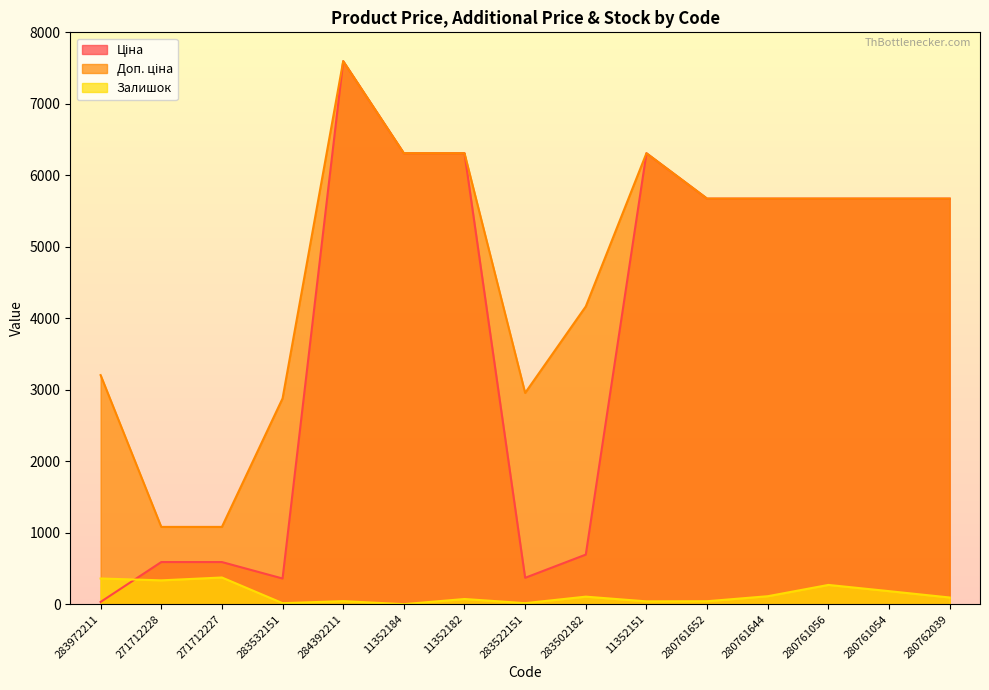

Reading left to right, extract all data points from this chart.

Ціна: 283972211=32.0	271712228=589.9	271712227=589.9	283532151=359.9	284392211=7596.5	11352184=6308.8	11352182=6308.8	283522151=369.5	283502182=694.3	11352151=6308.8	280761652=5673.8	280761644=5673.8	280761056=5673.8	280761054=5673.8	280762039=5673.8
Доп. ціна: 283972211=3205.0	271712228=1081.7	271712227=1081.7	283532151=2878.8	284392211=7596.5	11352184=6308.8	11352182=6308.8	283522151=2955.8	283502182=4165.6	11352151=6308.8	280761652=5673.8	280761644=5673.8	280761056=5673.8	280761054=5673.8	280762039=5673.8
Залишок: 283972211=360.0	271712228=334.0	271712227=374.0	283532151=15.0	284392211=43.0	11352184=1.0	11352182=73.0	283522151=15.0	283502182=106.0	11352151=40.0	280761652=42.0	280761644=112.0	280761056=270.0	280761054=183.0	280762039=94.0